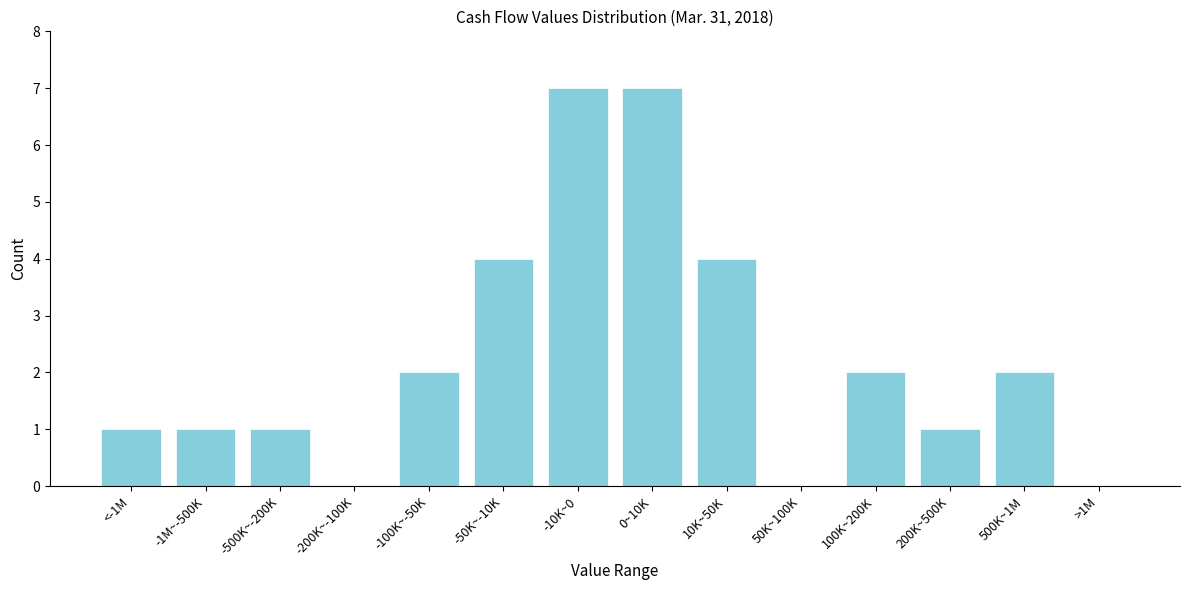

Reading right to left, transcribe all the data shown in this chart.

>1M=0	500K~1M=2	200K~500K=1	100K~200K=2	50K~100K=0	10K~50K=4	0~10K=7	-10K~0=7	-50K~-10K=4	-100K~-50K=2	-200K~-100K=0	-500K~-200K=1	-1M~-500K=1	<-1M=1